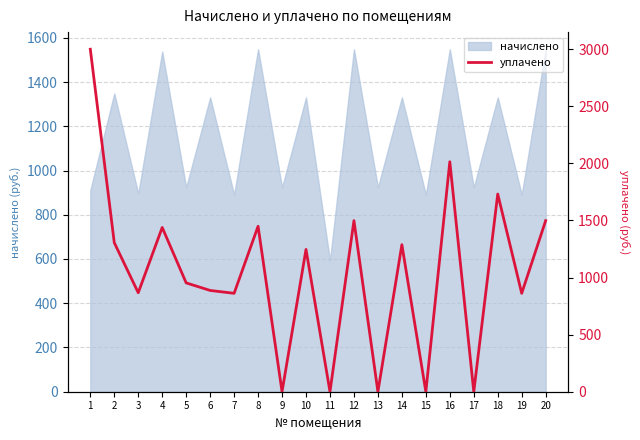

Where does the data first go above 1246?

1